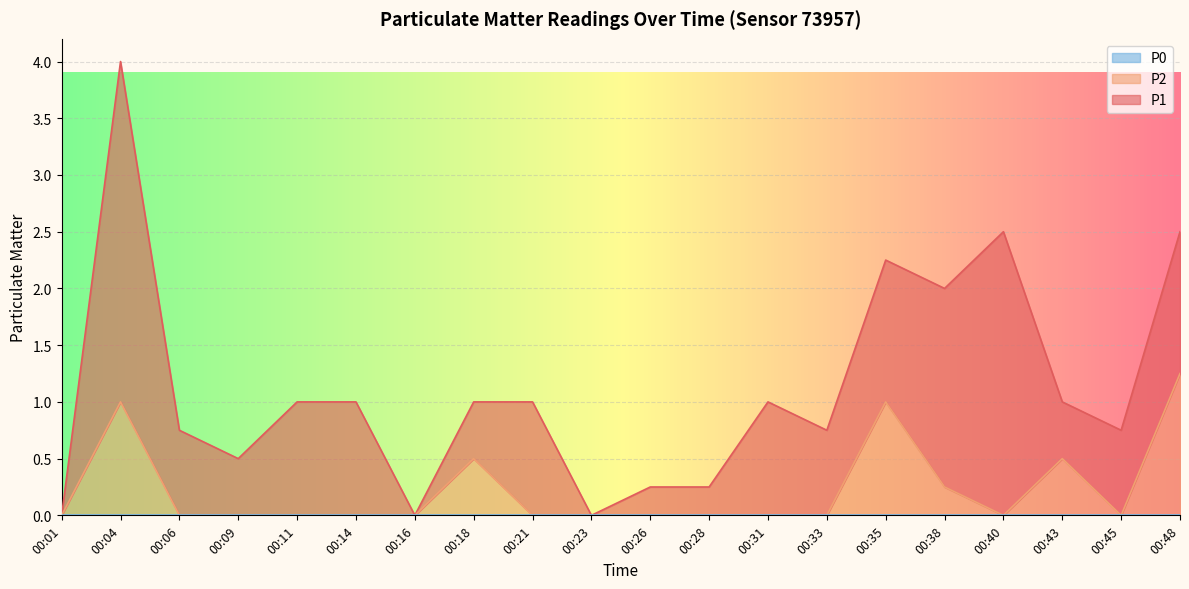

Which series has the largest total across all categories?

P1